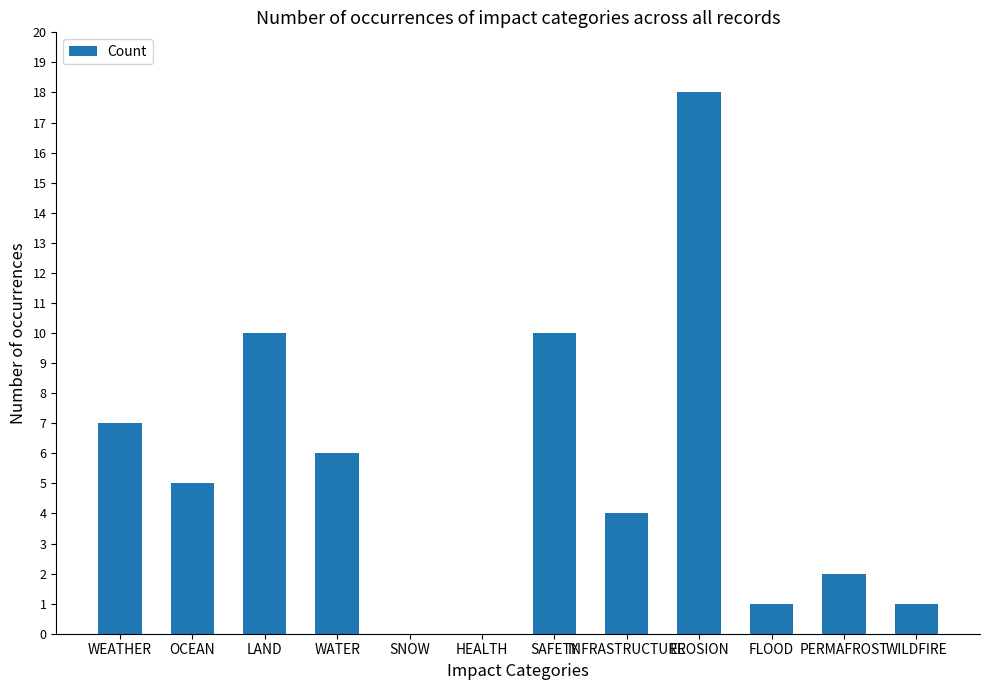

The value at SAFETY is 6. True or false?

False